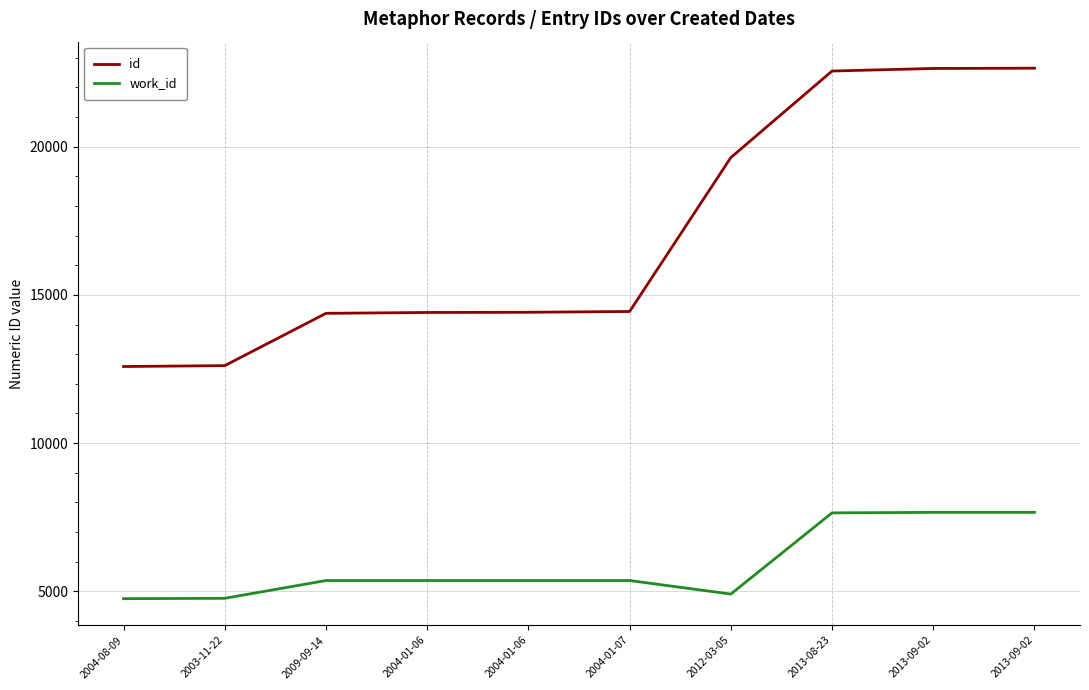

True or false: id and work_id cross at least once.

False